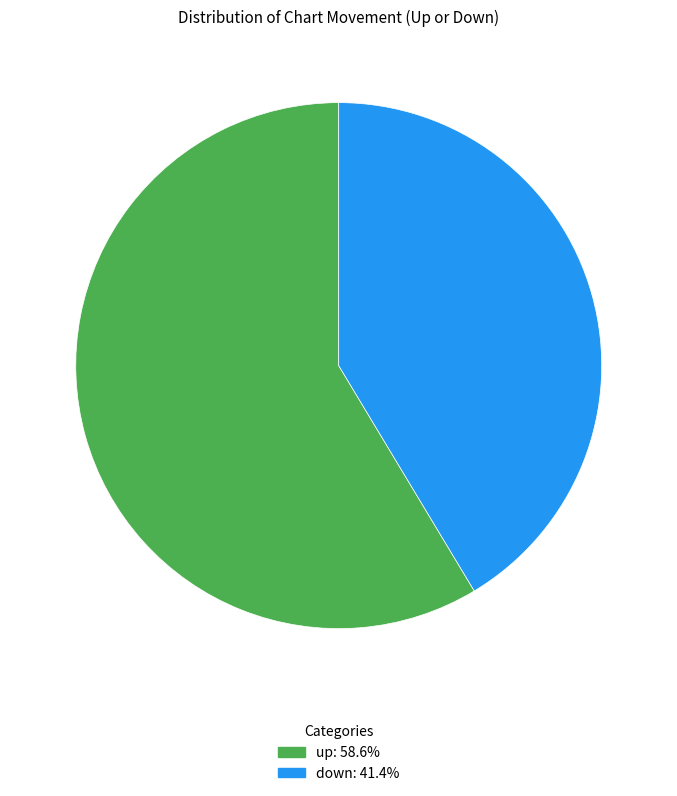

Is up the majority of the pie?

Yes